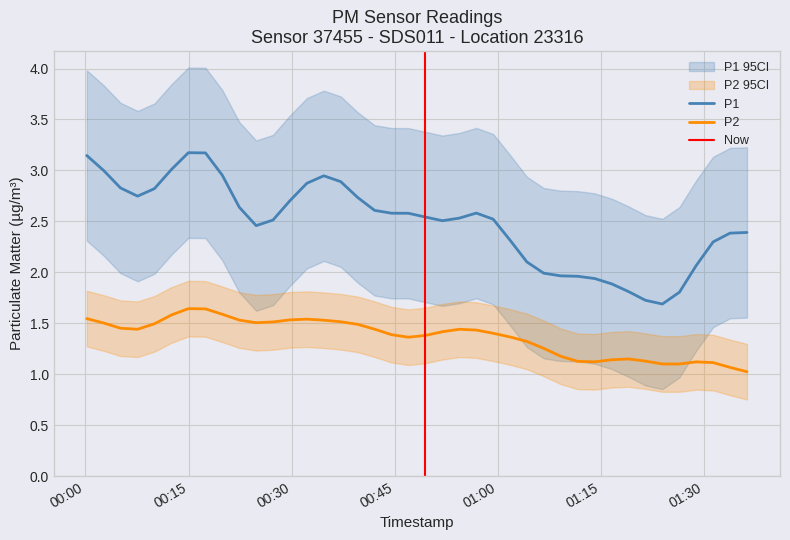

What is the minimum value for P1?

1.7